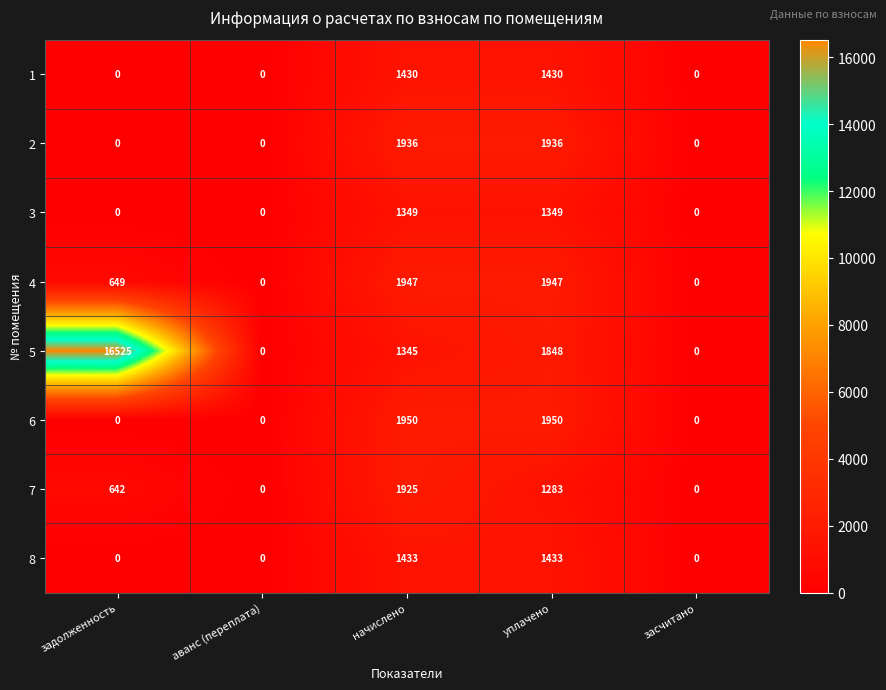

At how many categories does at least one series exceed 16120?

1